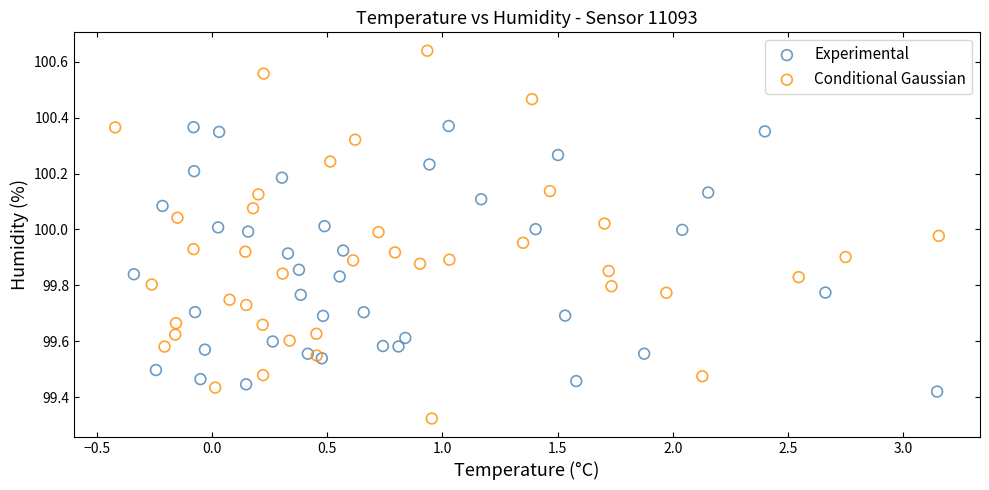

Which series contains the highest Y value?

Conditional Gaussian